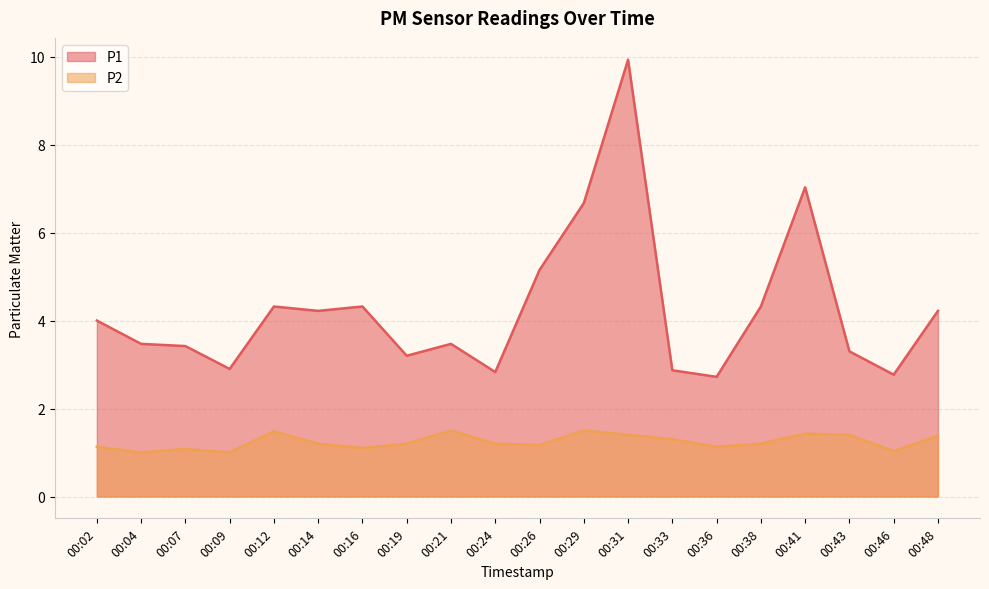

At which label does P1 reach its minimum?

00:36